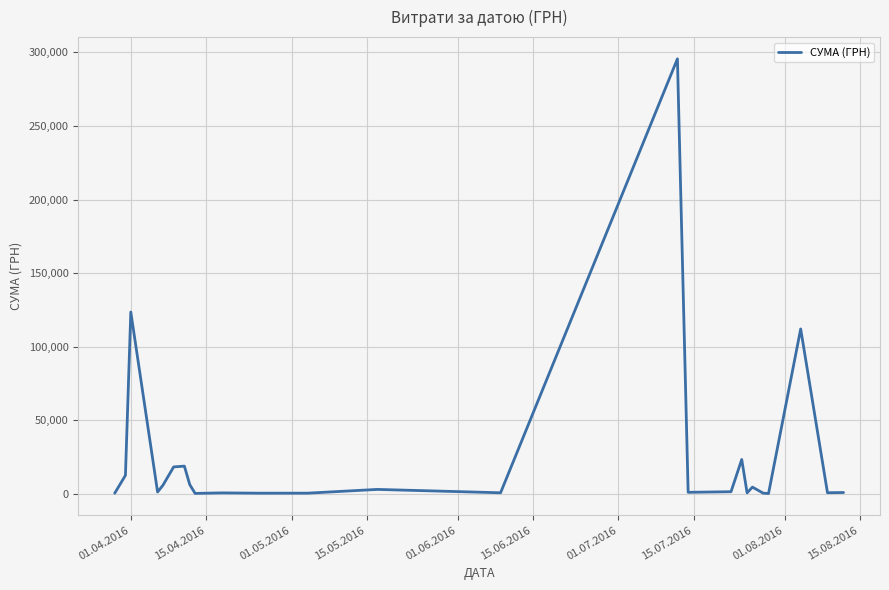

What is the difference between the maximum and minimum values?

295540.8